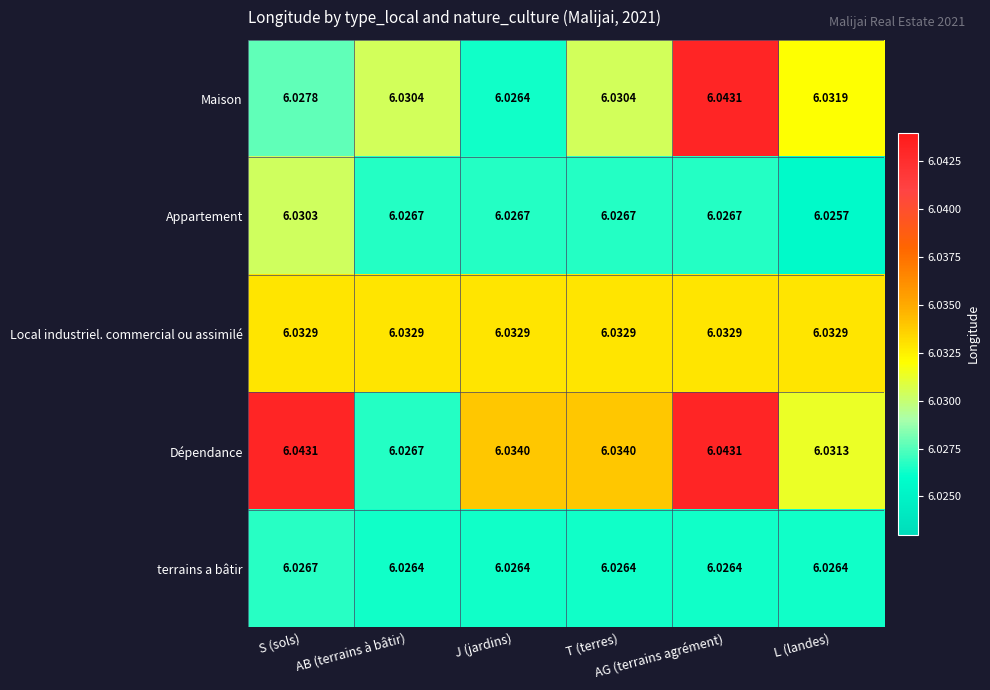

Which series has the widest spread of values?

Maison